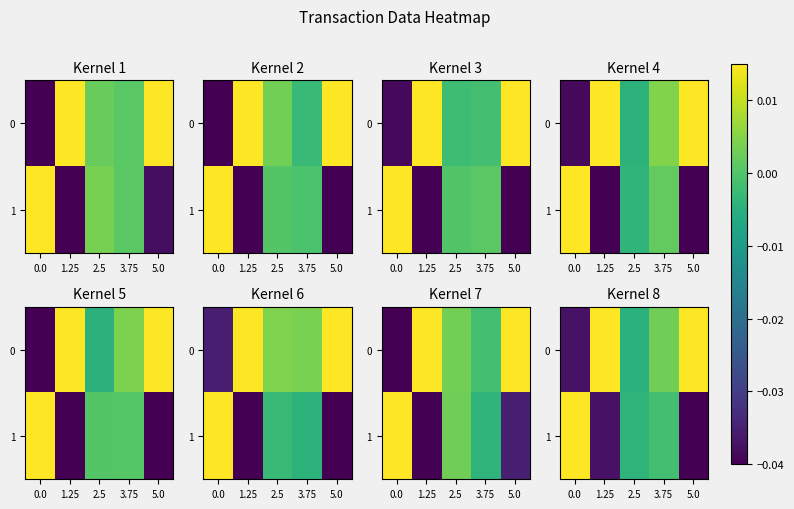

Is it true that 0 equals 0.0 at 5.0?

True